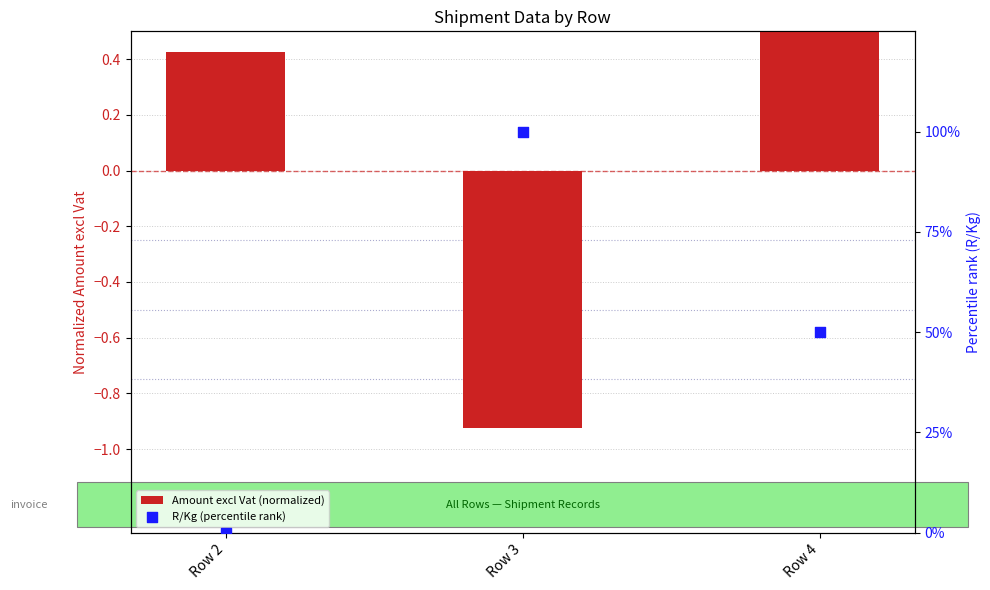

Is the value of Amount excl Vat (normalized) at Row 4 greater than the value of R/Kg (percentile rank) at Row 3?

No